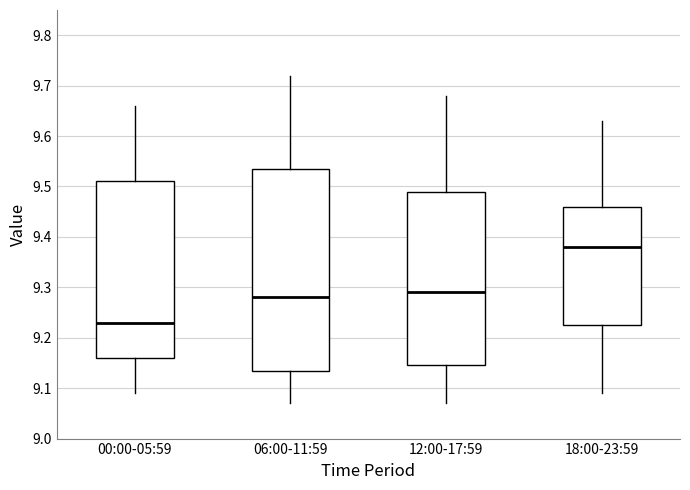

Comparing the boxes themselves (not the whiskers), which one is the tallest?

06:00-11:59